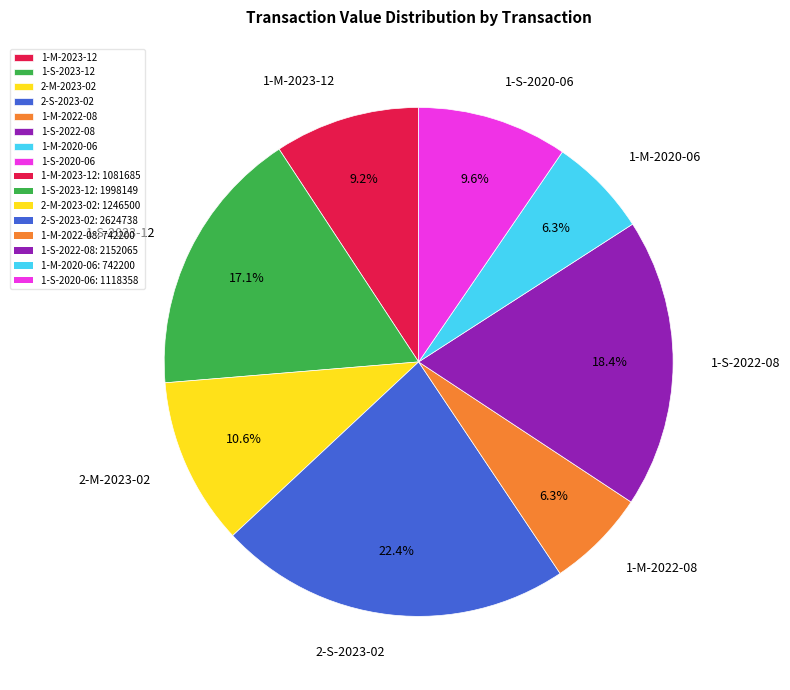

Is there any slice that represents more than half of the pie?

No